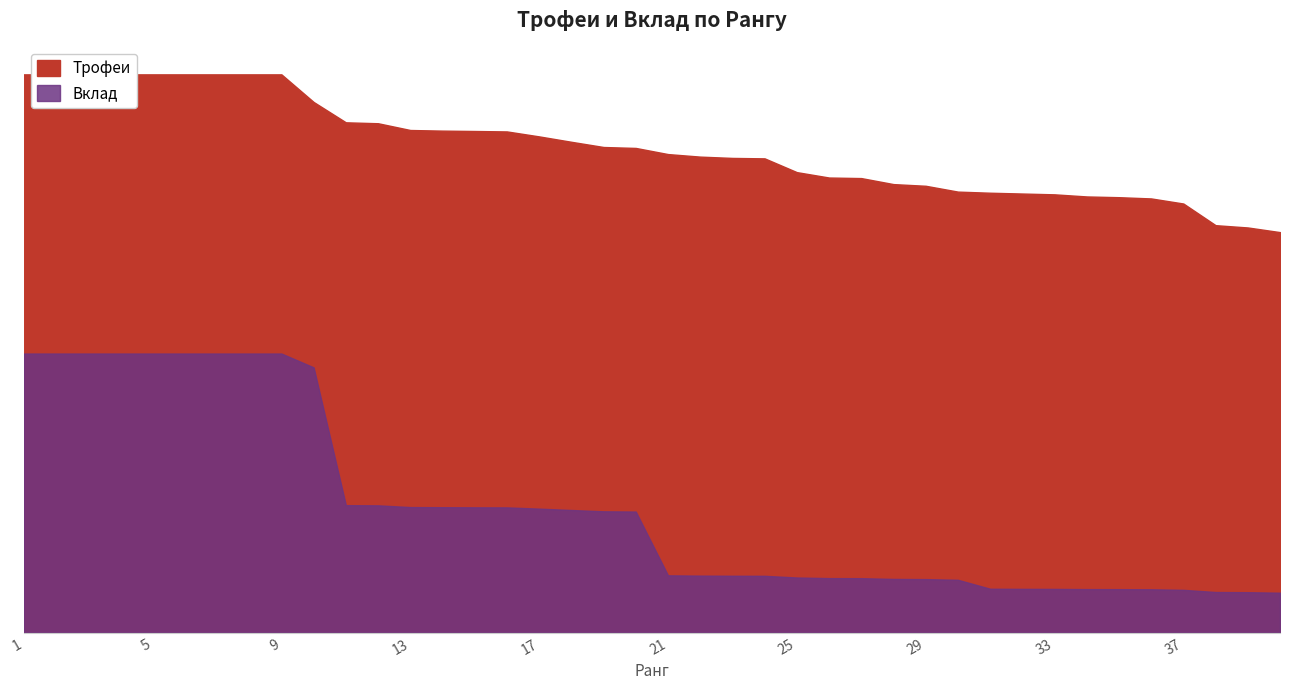

What is the value of the Трофеи point at the 15th from the left?

8087